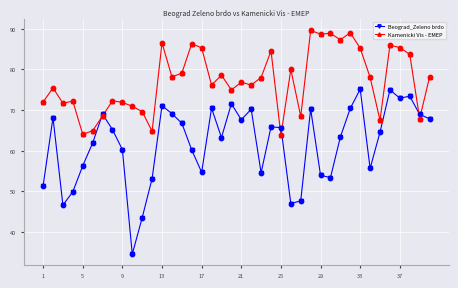

What are all the series names shown in the legend?

Beograd_Zeleno brdo, Kamenicki Vis - EMEP